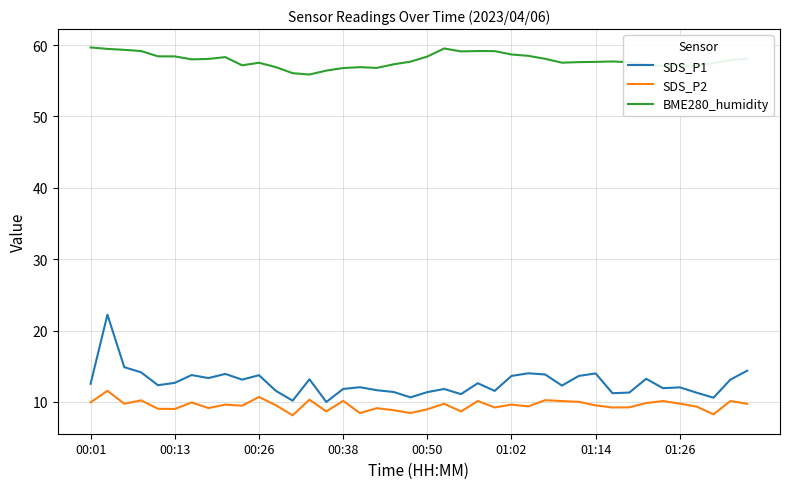

What is the average value of the BME280_humidity series?

57.9